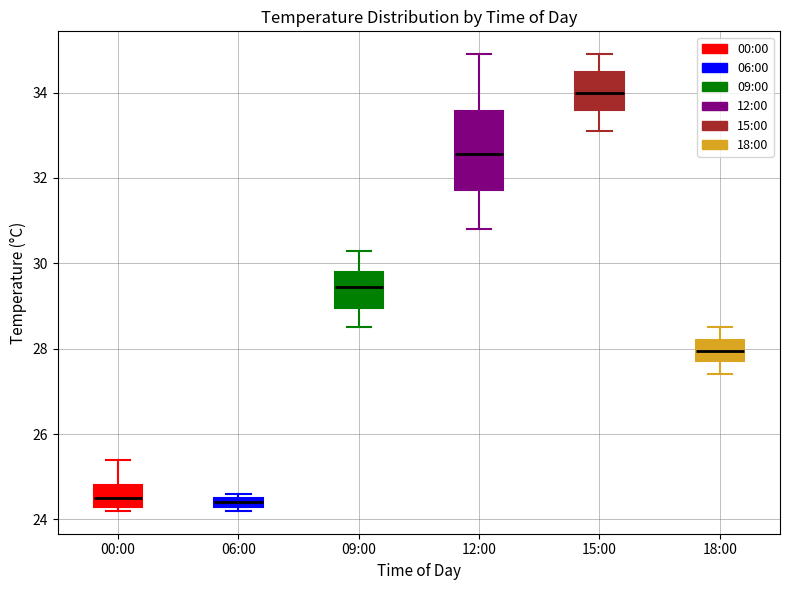

Which box is the tallest, from its lower edge to its upper edge?

12:00